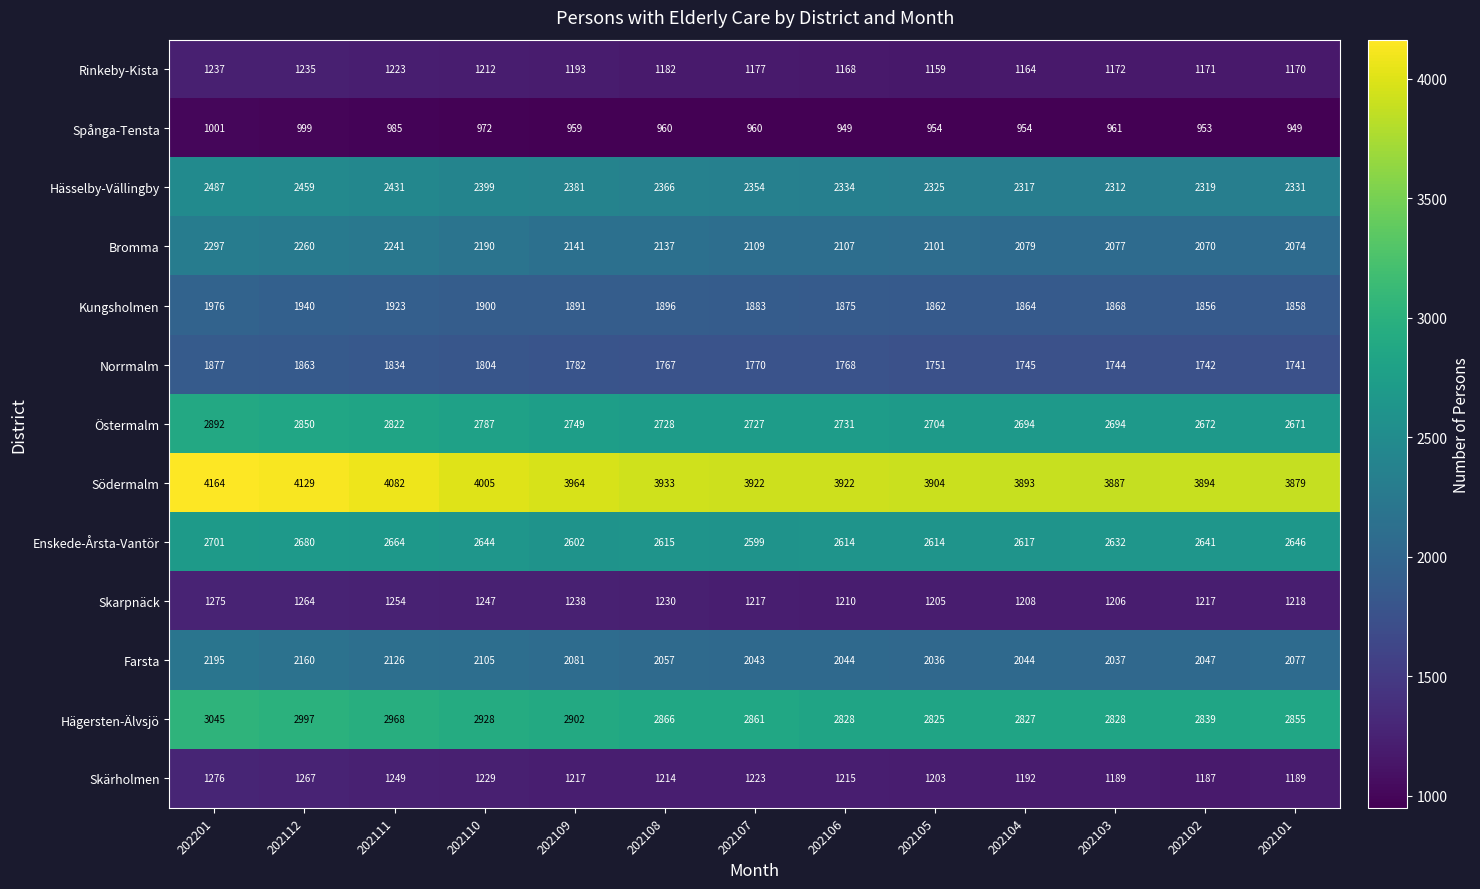

How many values in the Kungsholmen series are below 1883?

6